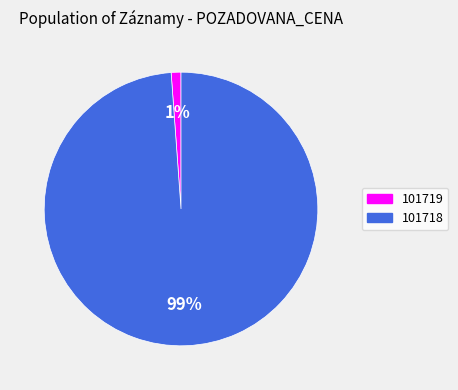

To the nearest percent, what is the average slice percentage?

50%